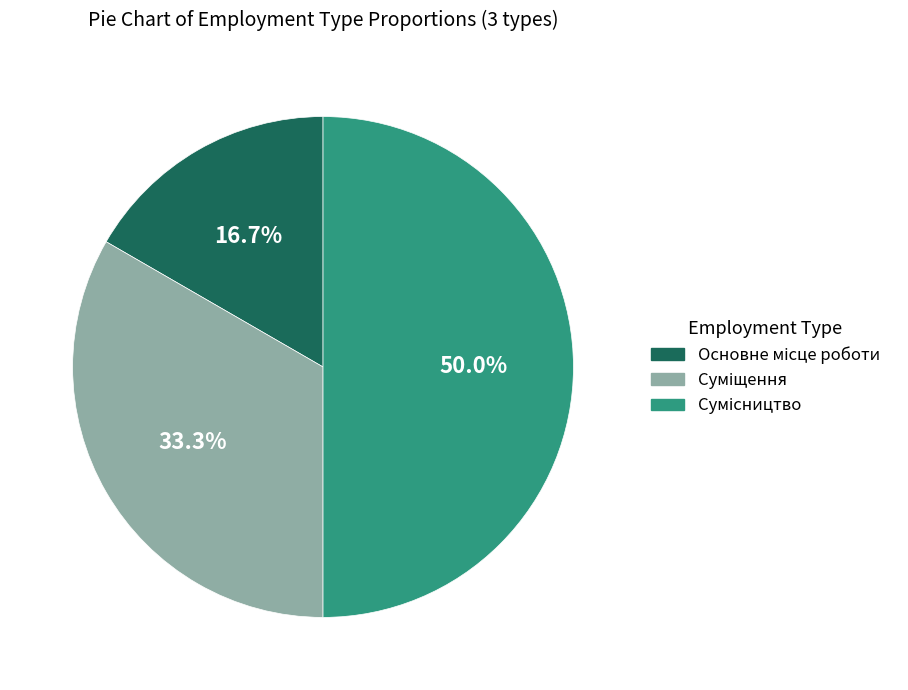

Is there any slice that represents more than half of the pie?

No